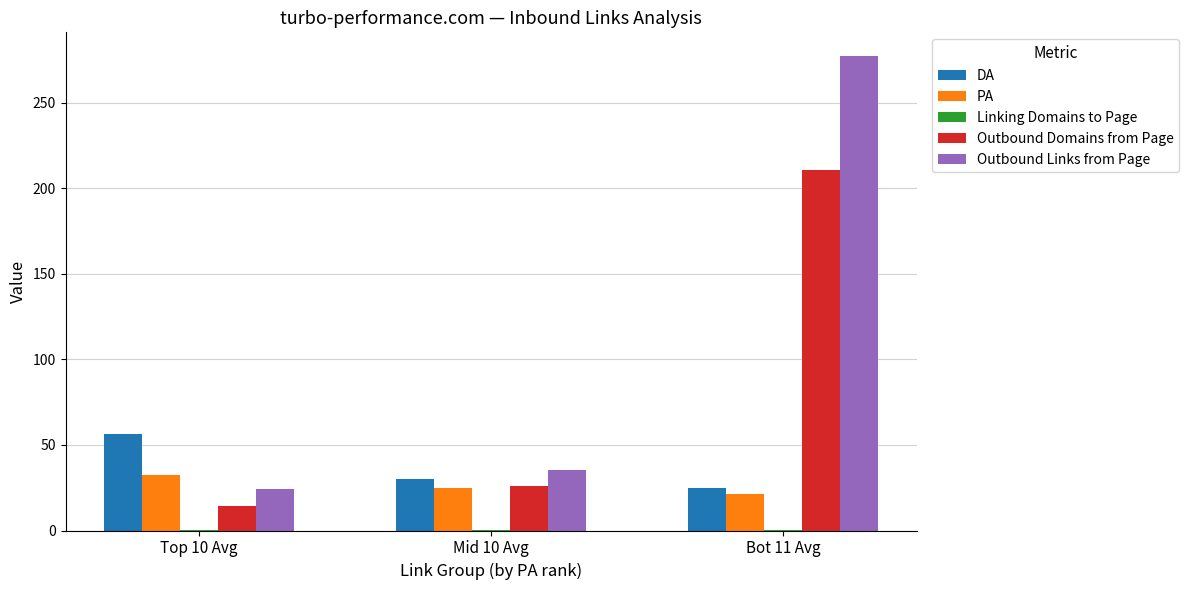

Where does the Outbound Links from Page series first go above 35?

Mid 10 Avg